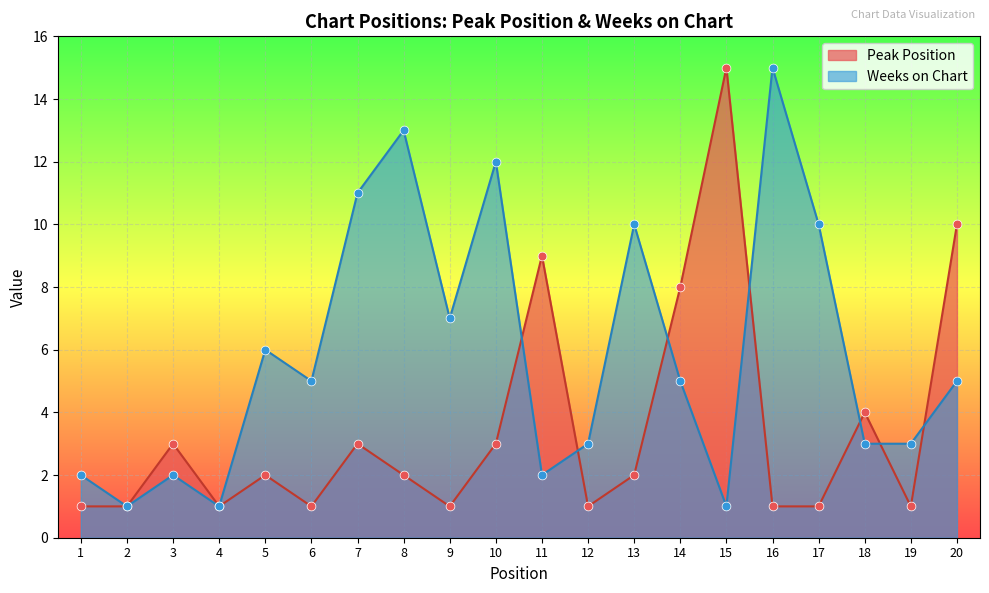

Which series contains the highest Y value?

Peak Position